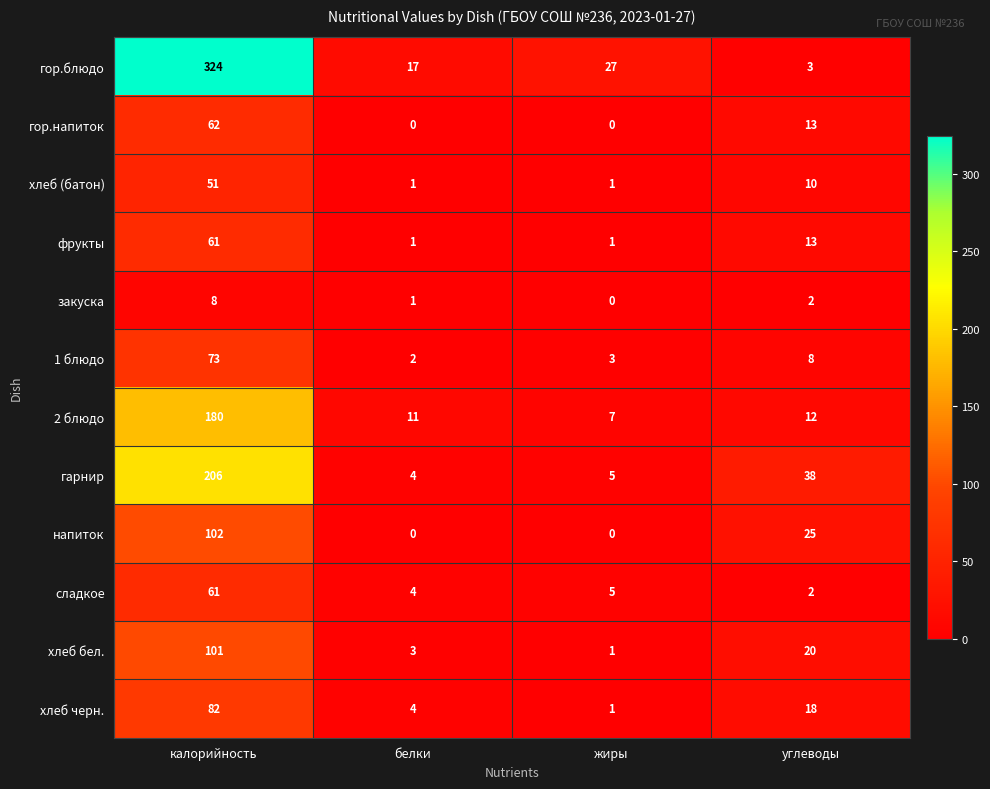

What is the difference between the maximum and second lowest values in the гор.блюдо series?

307